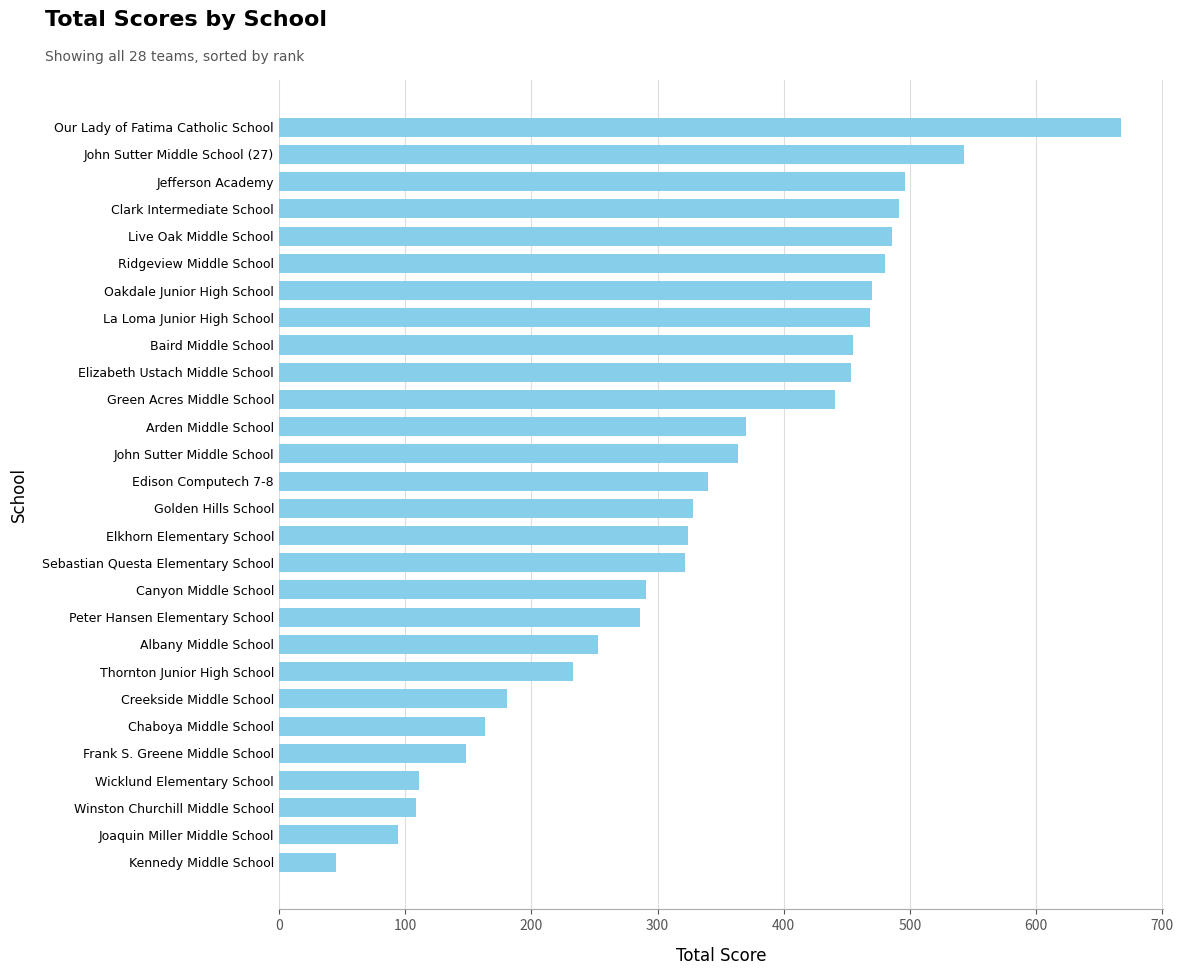

What is the sum of all values?

9412